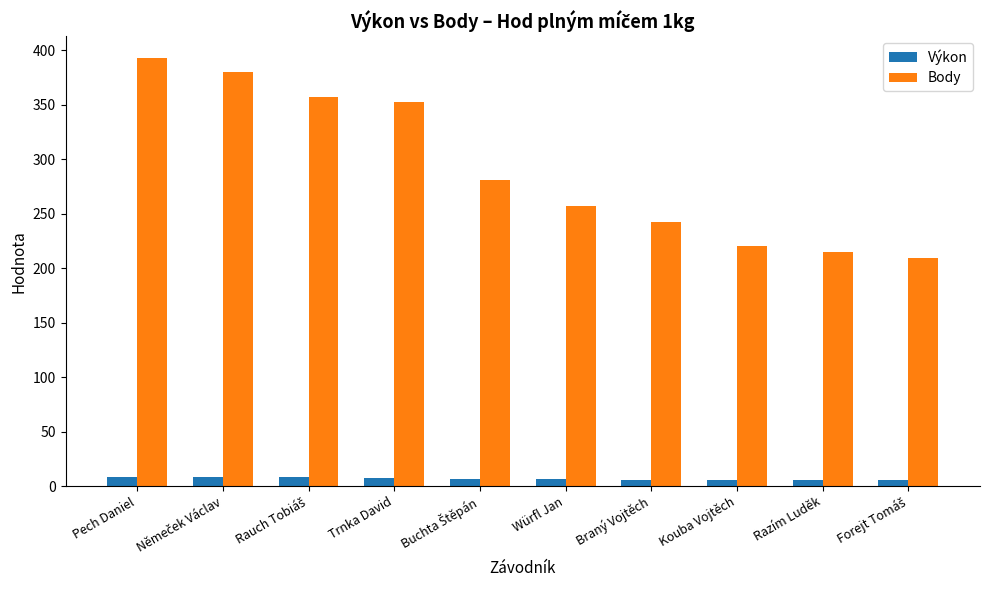

What is the label of the 9th bar from the left?

Razím Luděk